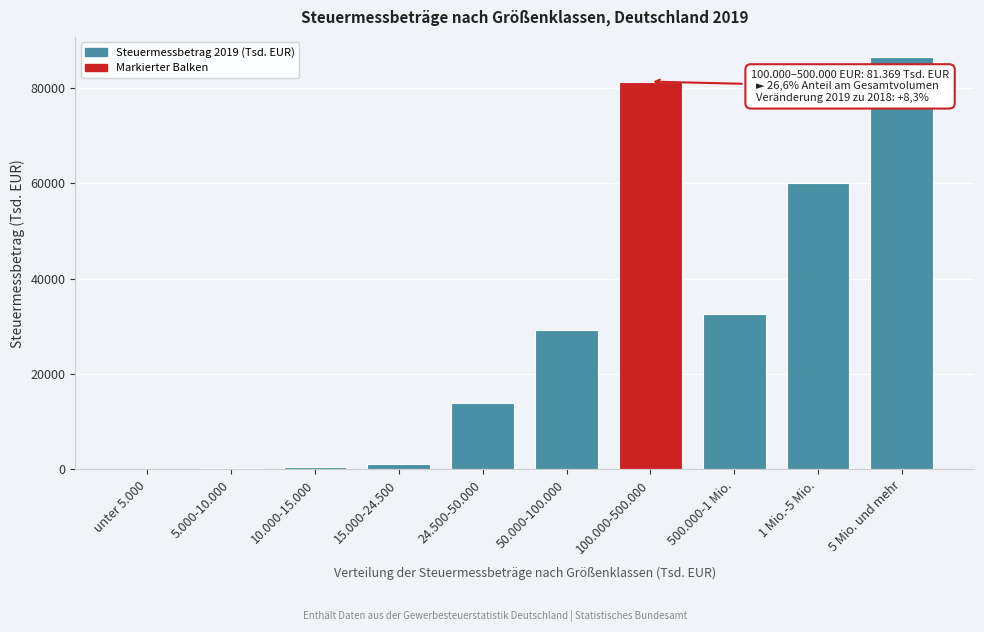

Is it true that the value at 5 Mio. und mehr is 120039?

False